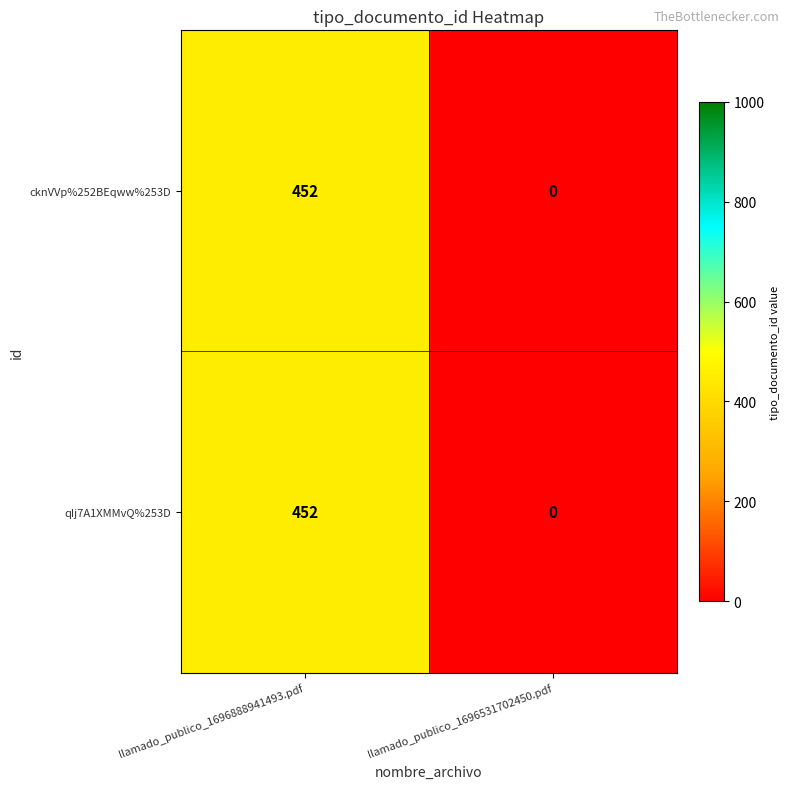

At which category is the sum across all series the highest?

llamado_publico_1696888941493.pdf